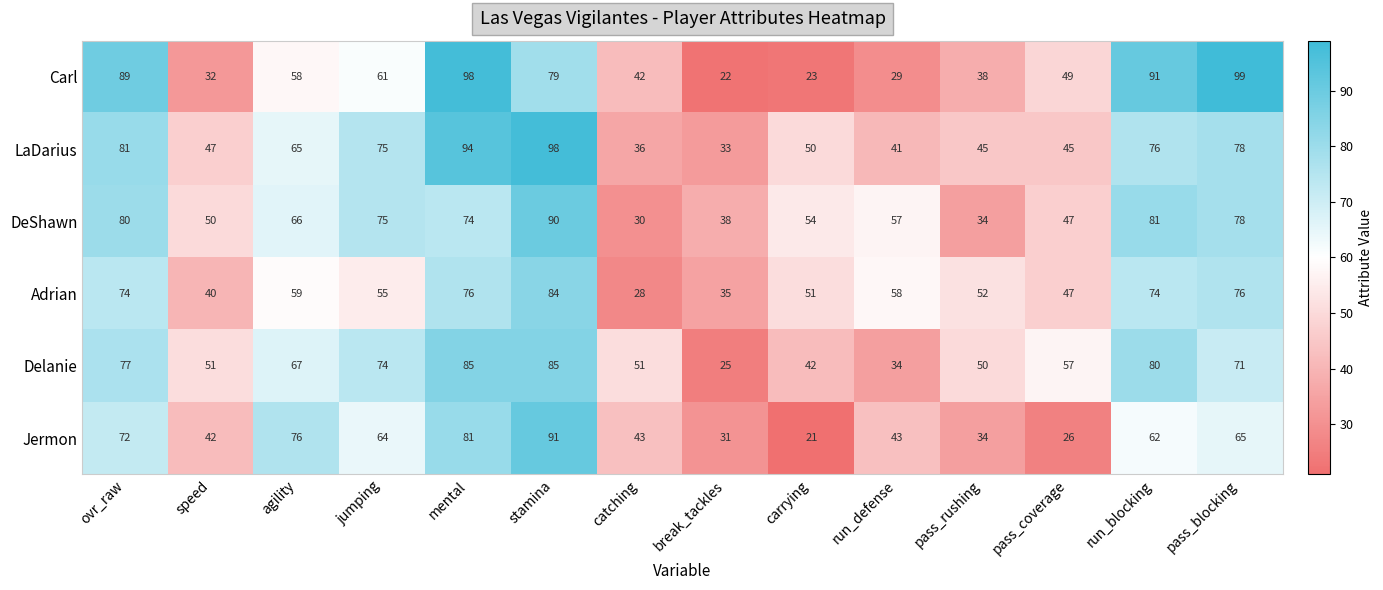

At which label does LaDarius reach its minimum?

break_tackles